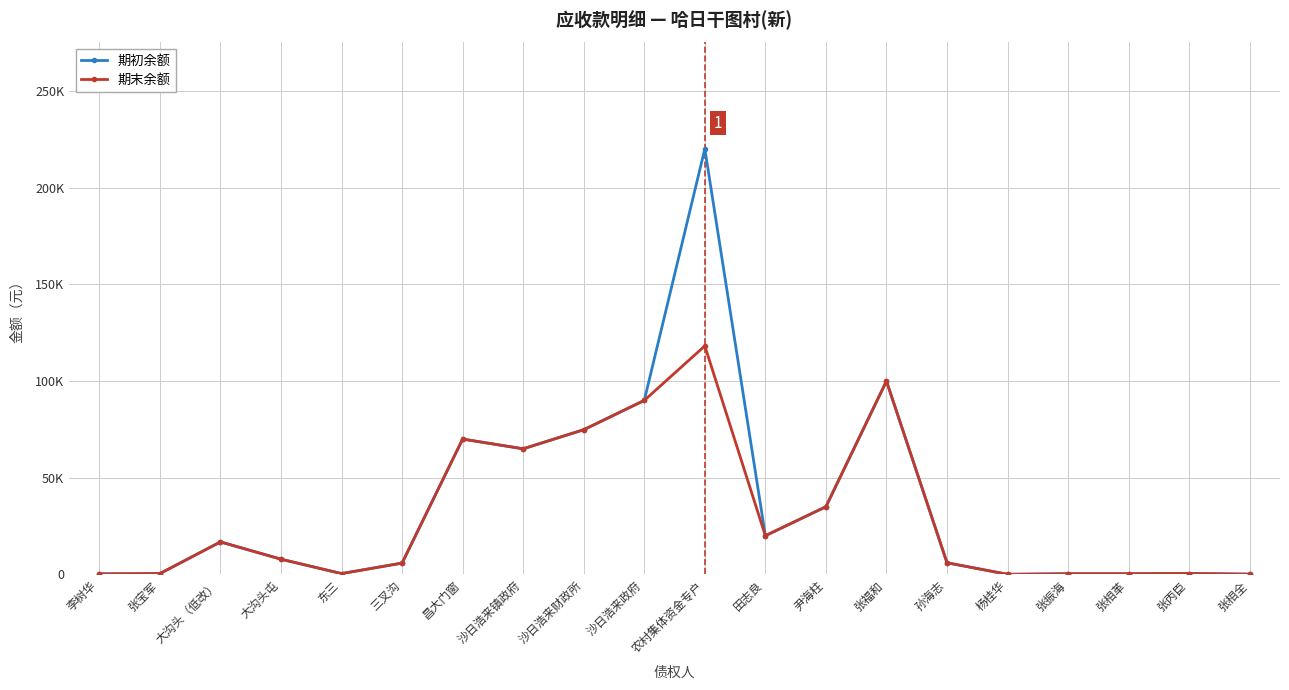

What is the sum of all 期初余额 values?

713715.0